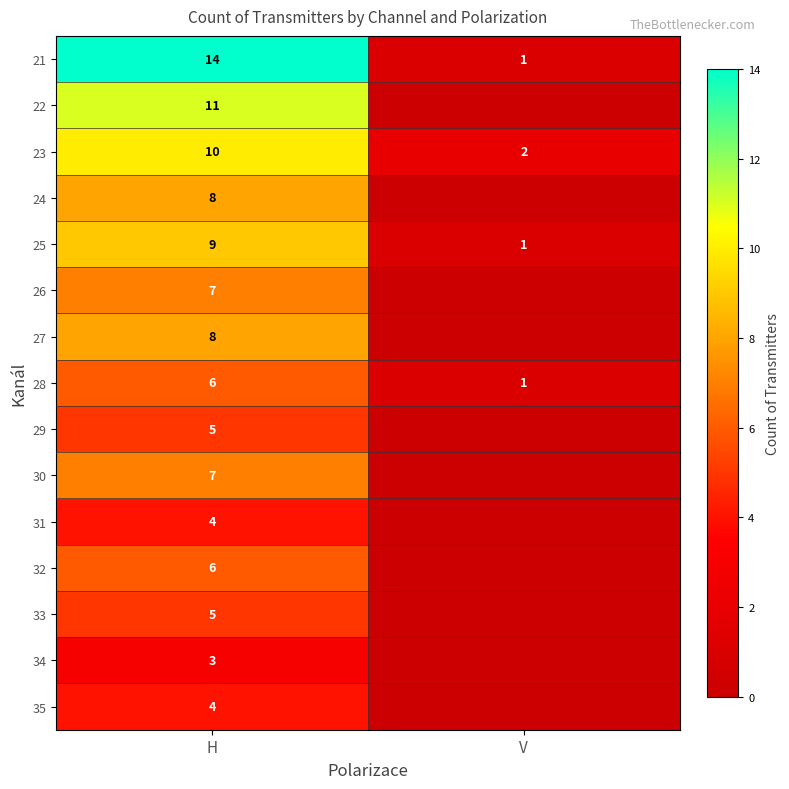

The value of 28 at V is 0. True or false?

False